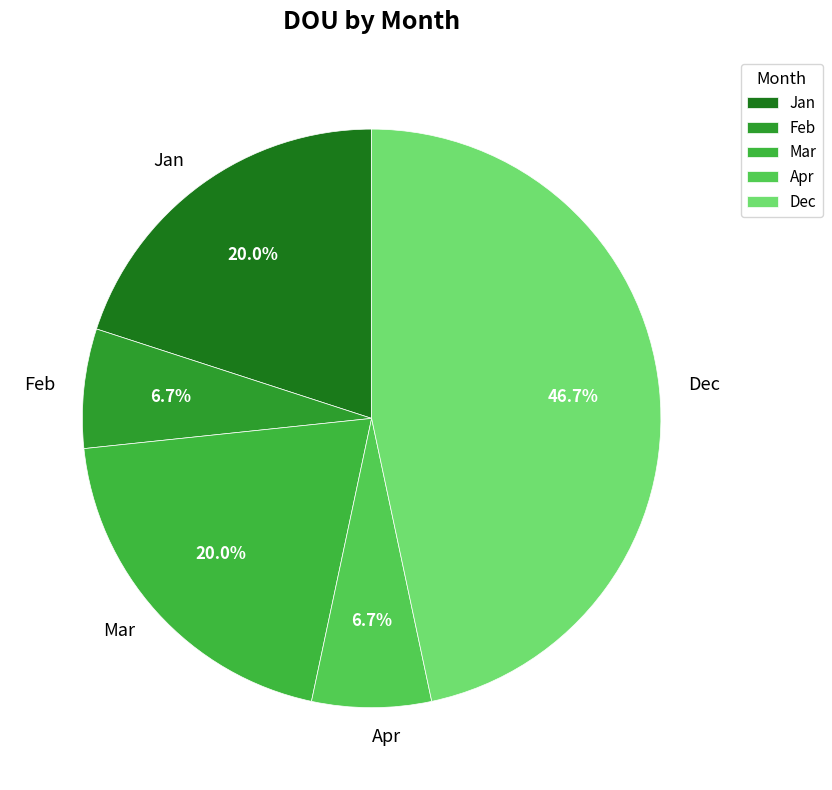

Between Dec and Mar, which is larger?

Dec